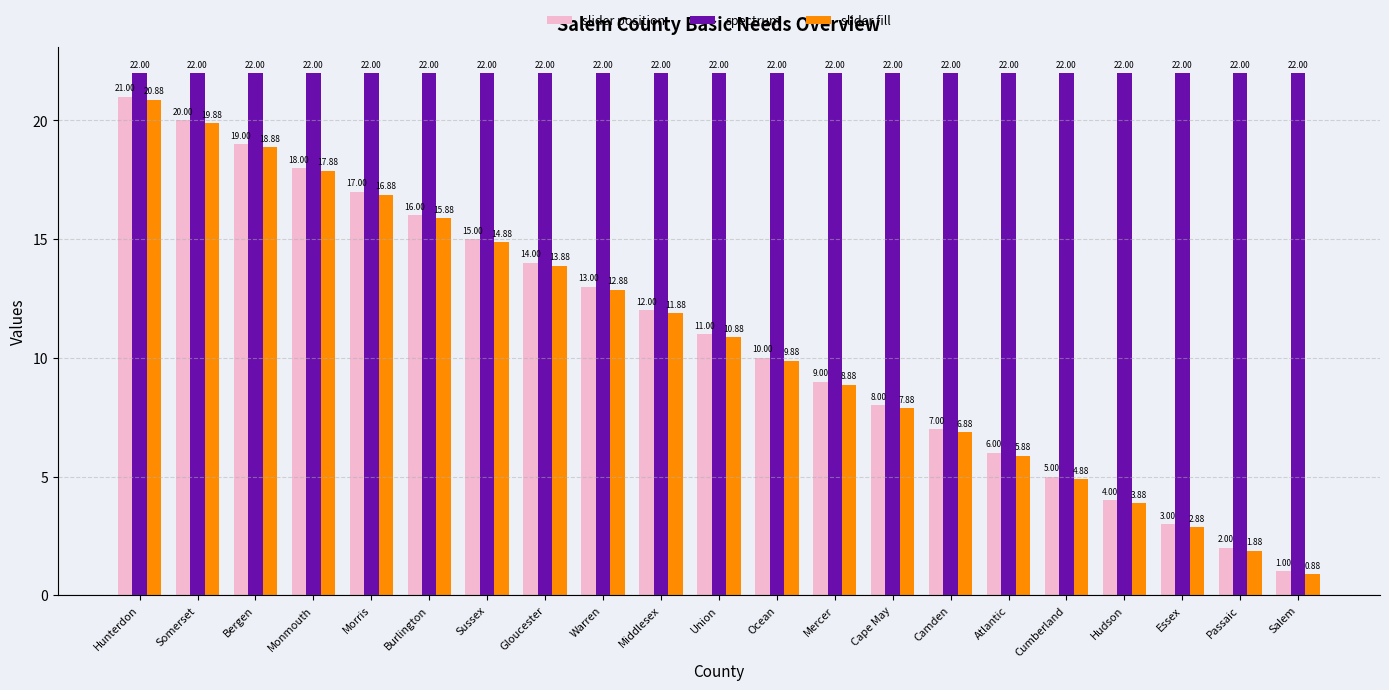

What is the maximum value for spectrum?

22.0